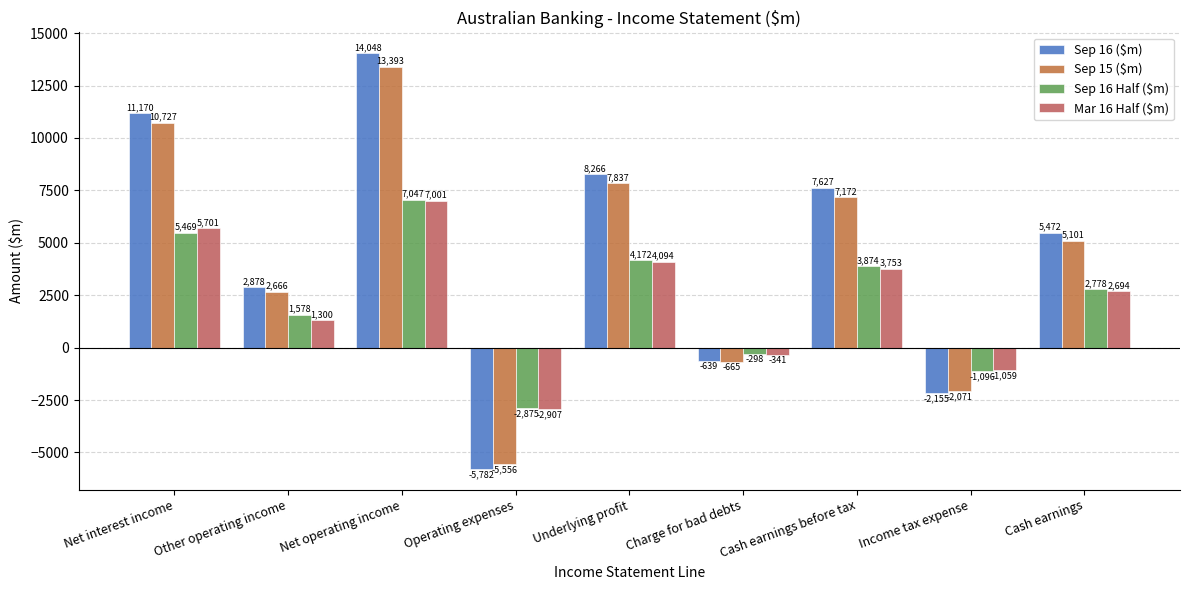

Which series has the largest total across all categories?

Sep 16 ($m)